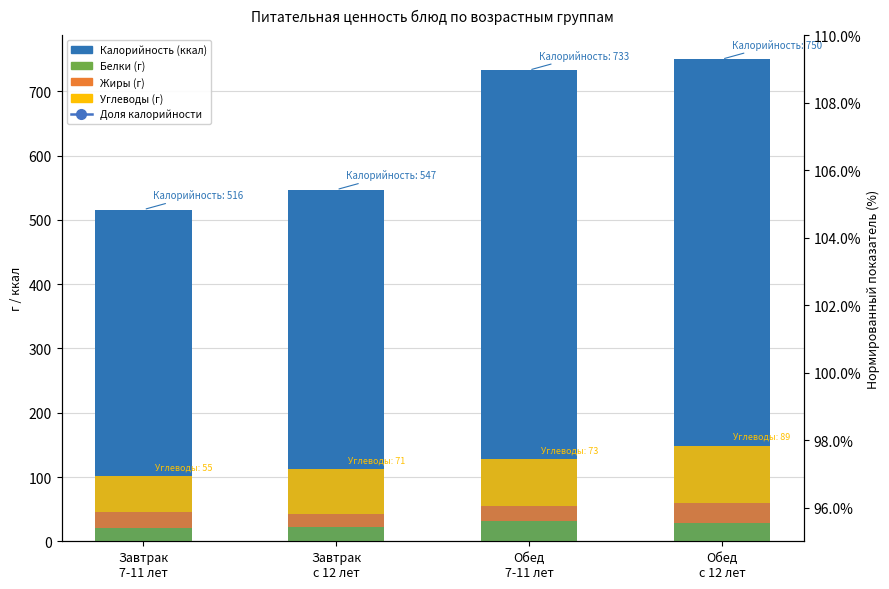

Does the chart contain stacked bars?

No